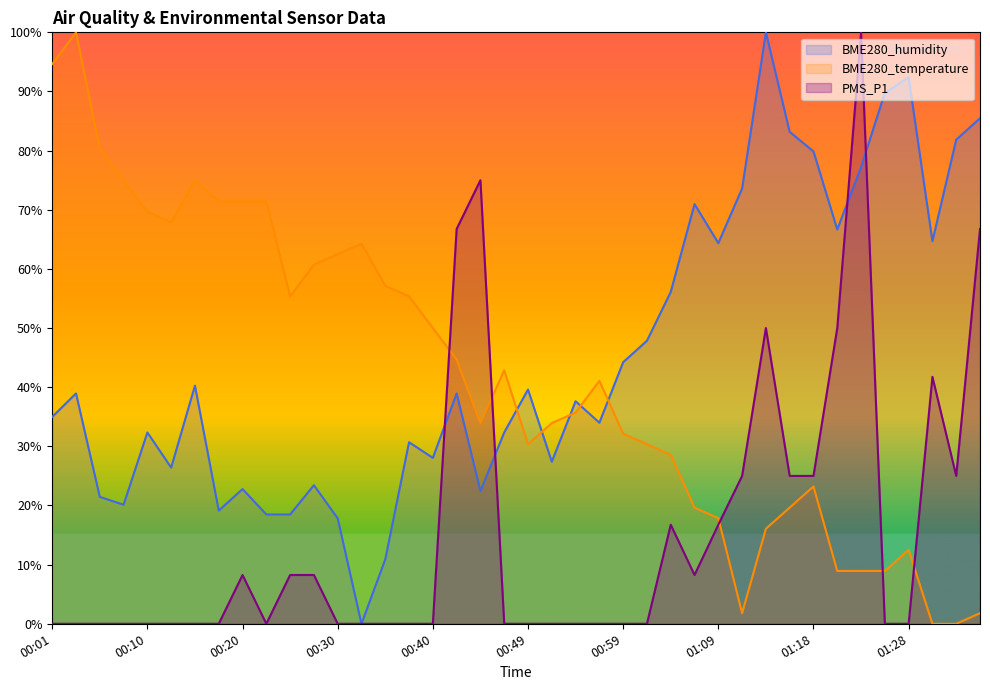

What is the value of the PMS_P1 point at the 40th from the left?

66.8